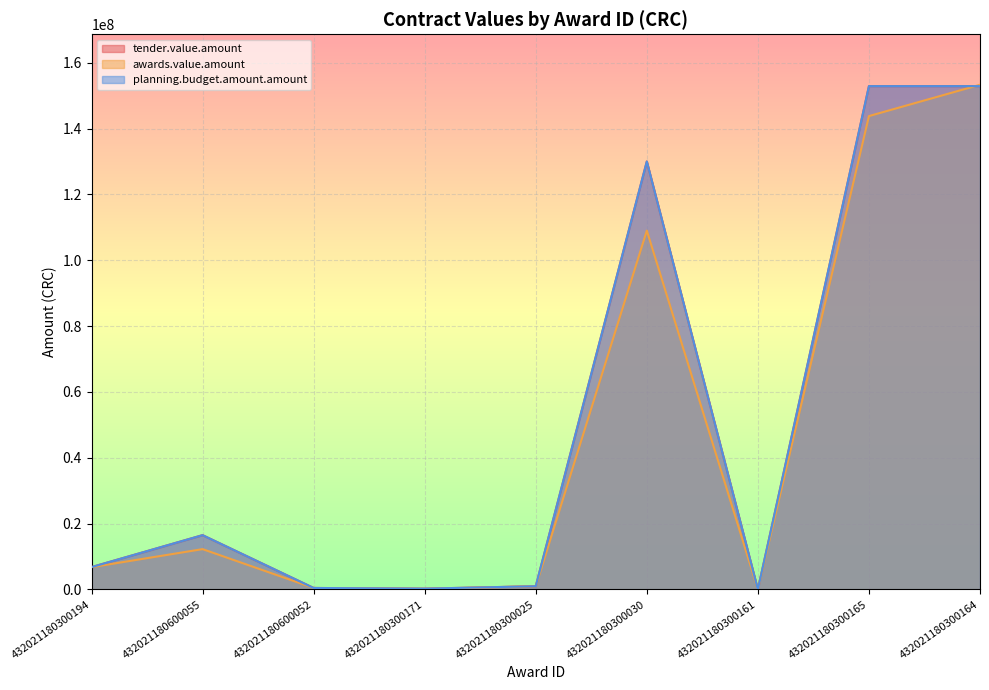

What is the spread (max minus min) of values at 432021180300161?

14.0